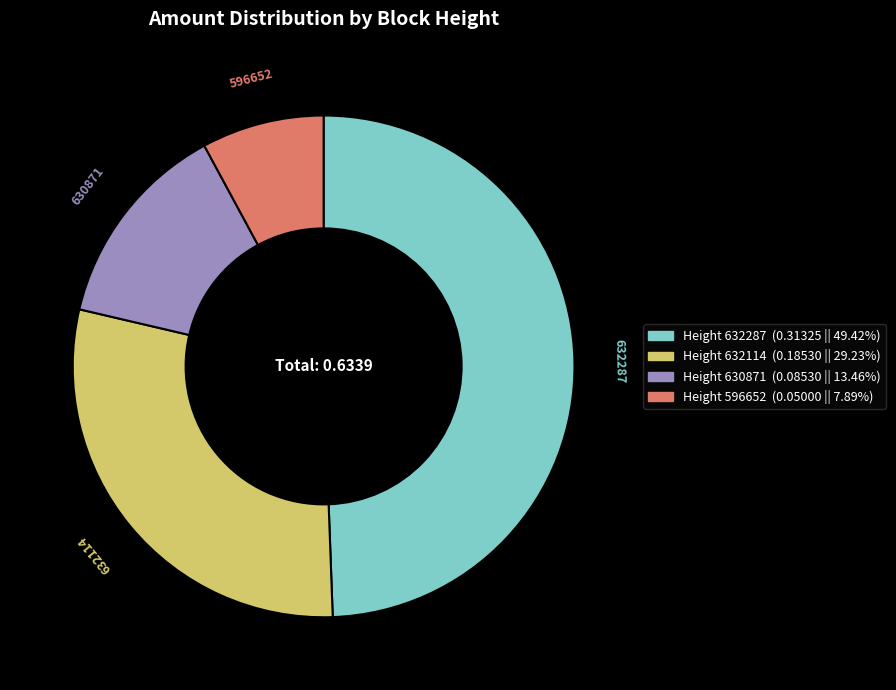

Count the number of slices in the pie.

4